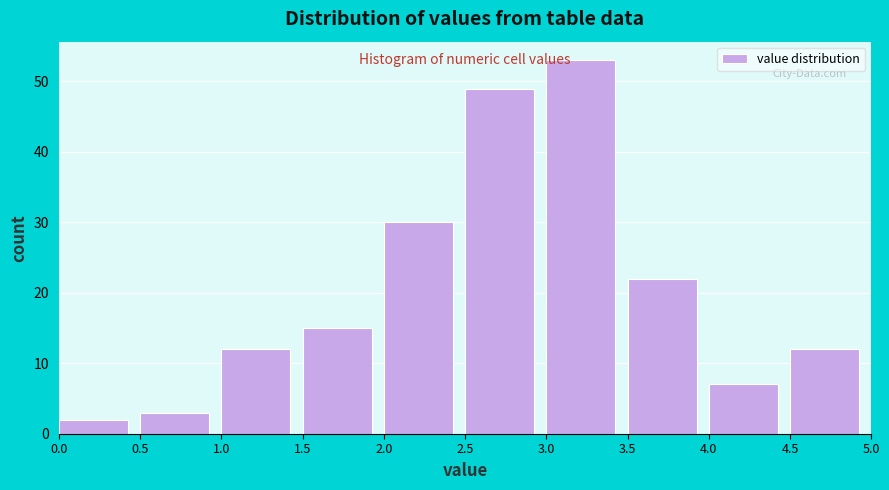

Over which range of the x-axis is the bar tallest?

3.0 to 3.5